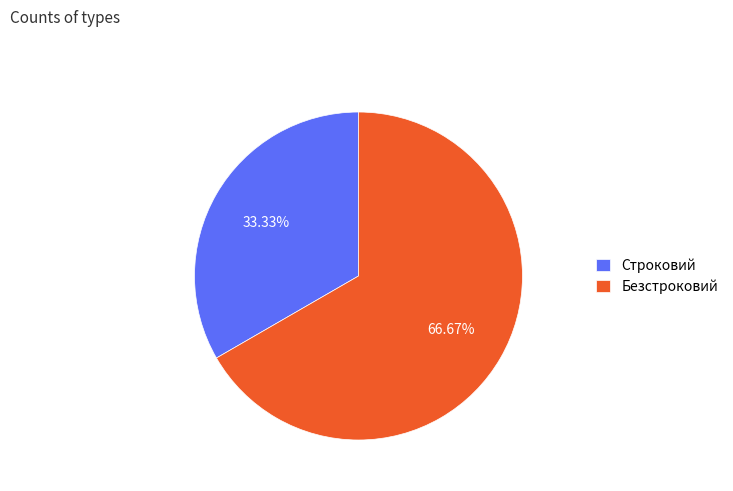

Combined, do Безстроковий and Строковий account for over 50%?

Yes